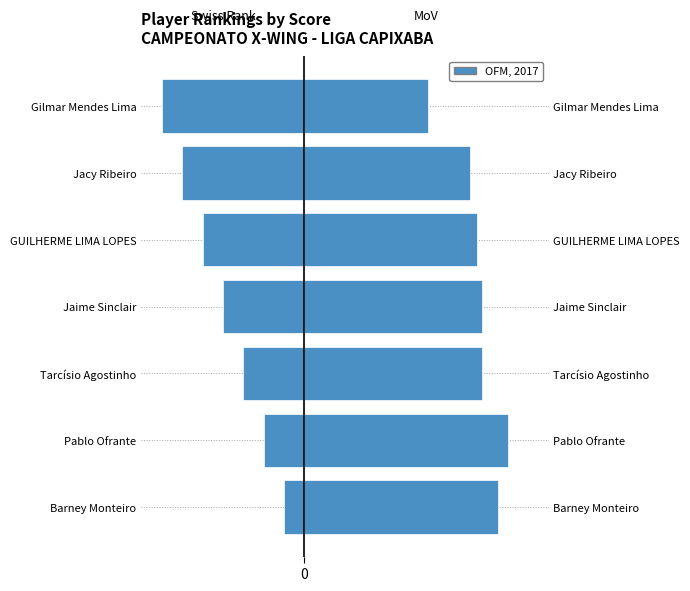

What is the value of the Swiss Rank bar at the 6th from the left?

-6.0